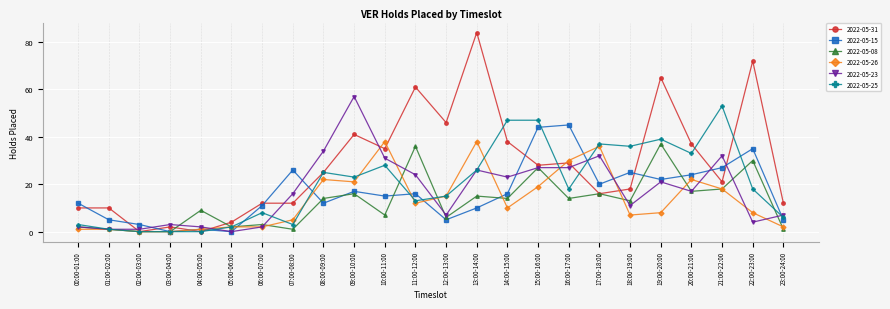

How many distinct data groups are displayed?

6